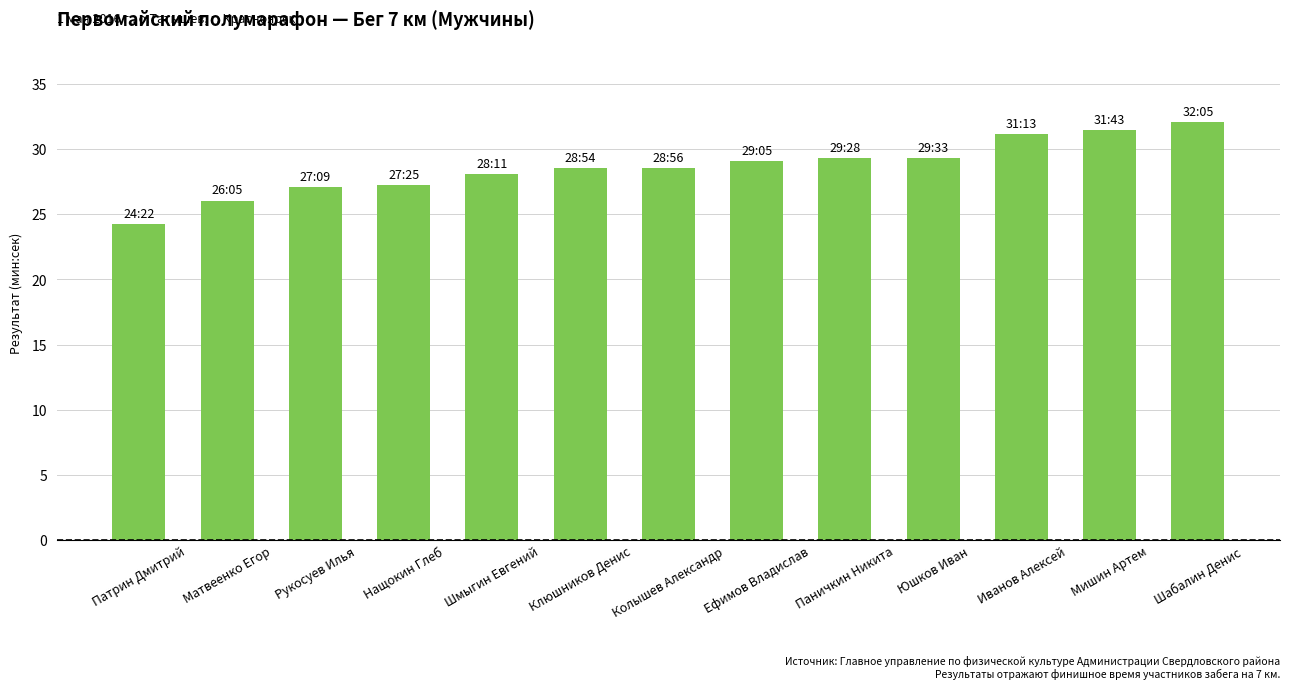

The value at Патрин Дмитрий is 16.0. True or false?

False